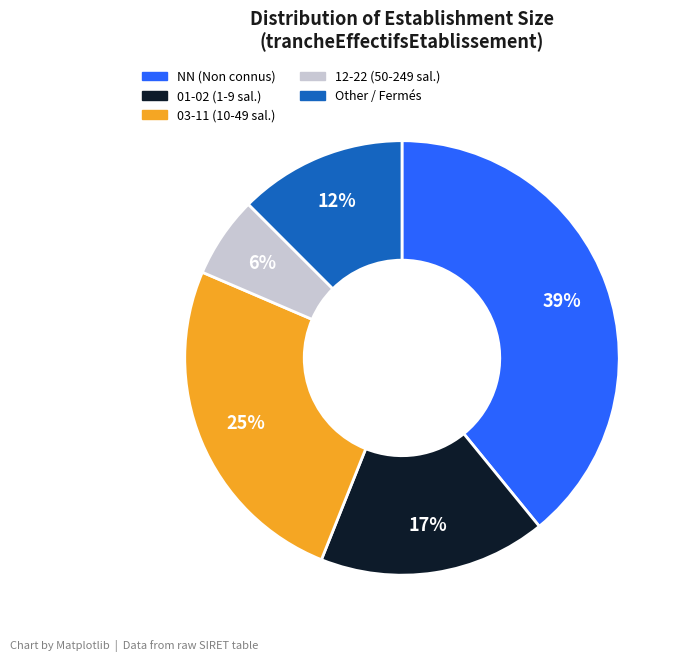

To the nearest percent, what is the average slice percentage?

20%